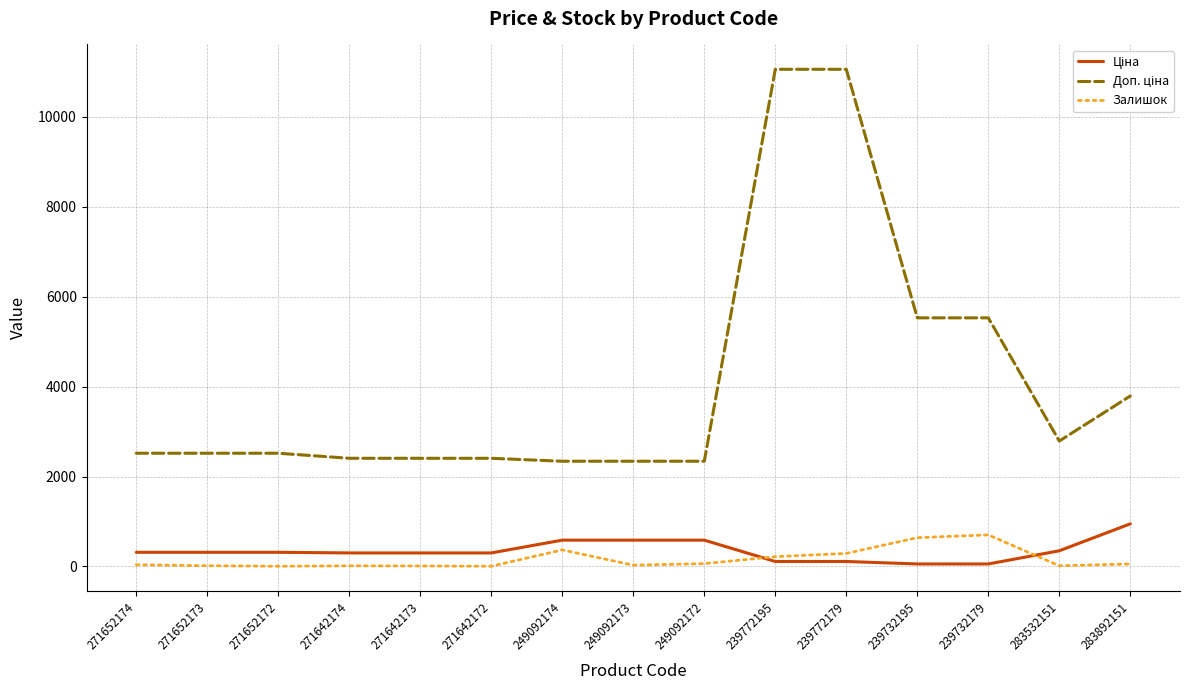

The Залишок series shows 640.0 at 239732195. True or false?

True